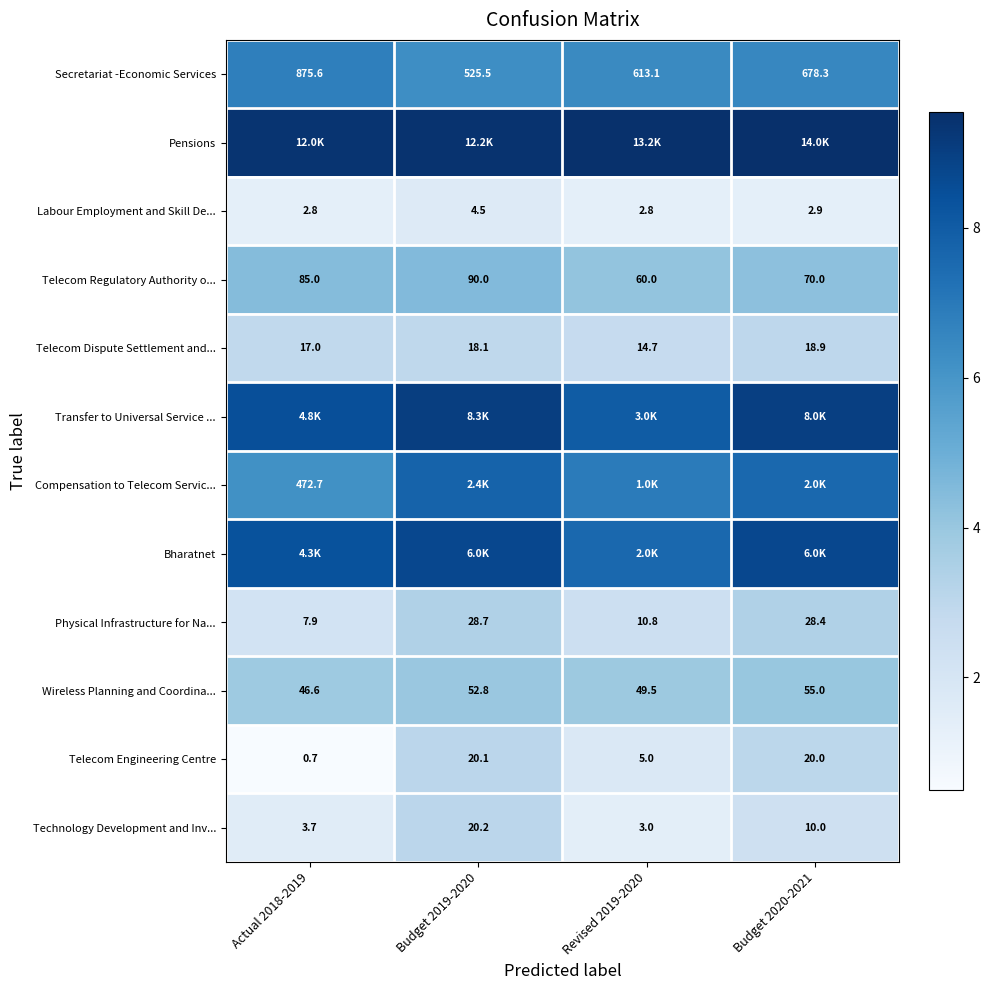

At which label does Technology Development and Inv... reach its minimum?

Revised 2019-2020